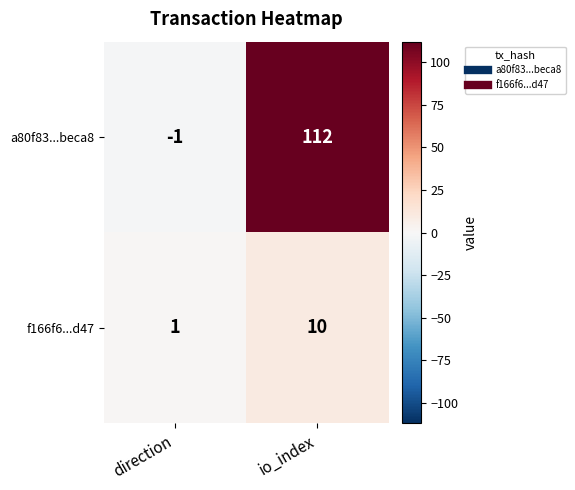

At which category is the sum across all series the highest?

io_index